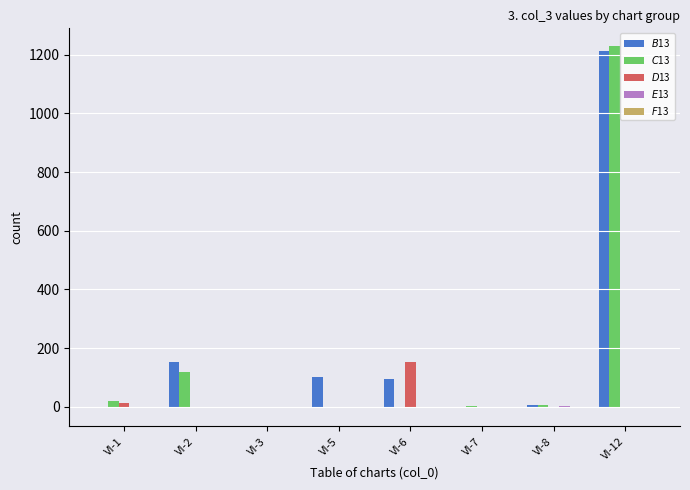

Which category has the highest value across all series?

VI-12